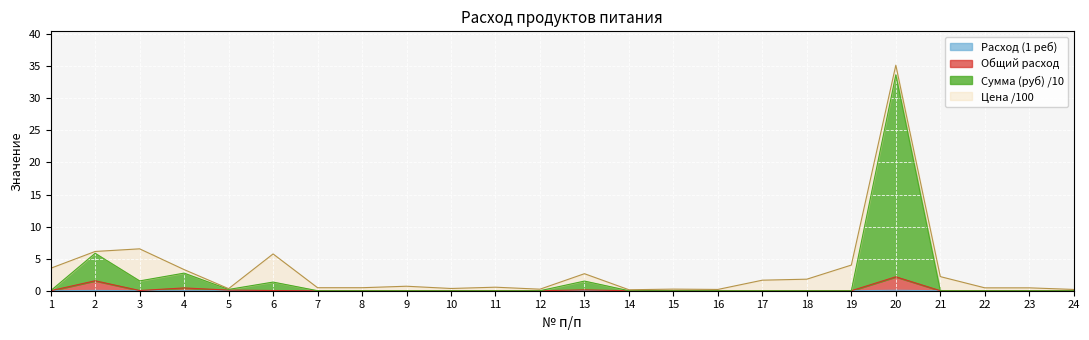

True or false: Расход (1 реб) and Сумма (руб) cross at least once.

False